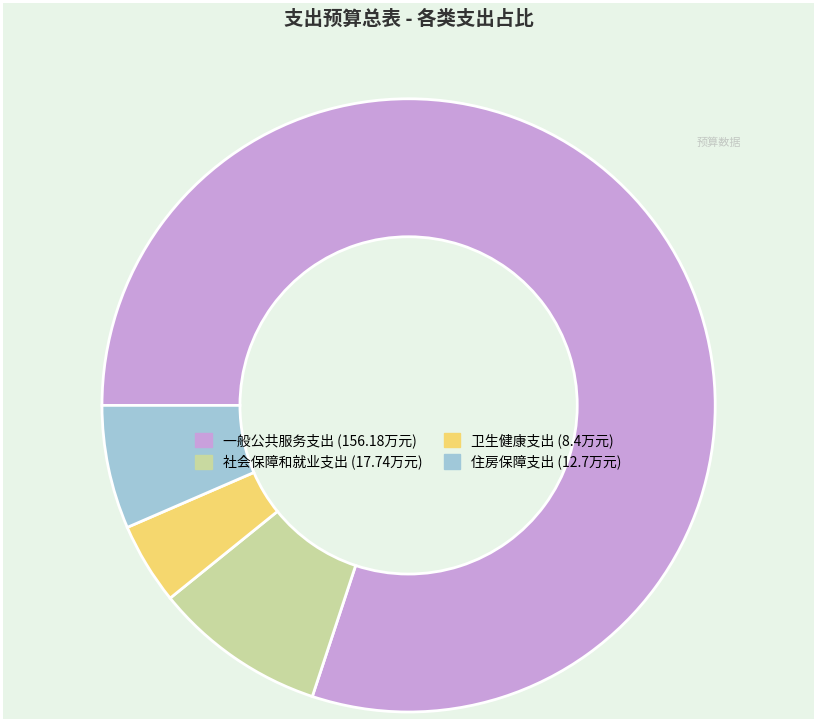

Is the sum of 一般公共服务支出 and 住房保障支出 greater than half?

Yes